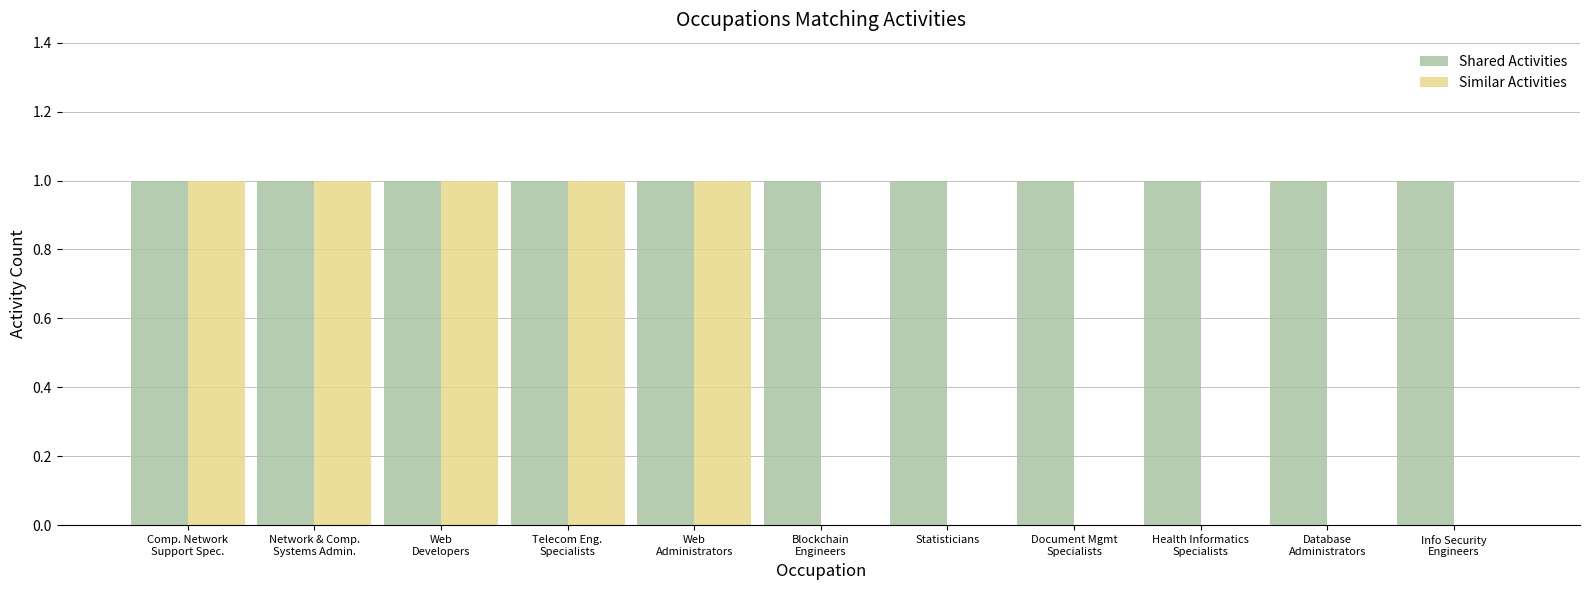

Which series has the largest total across all categories?

Shared Activities